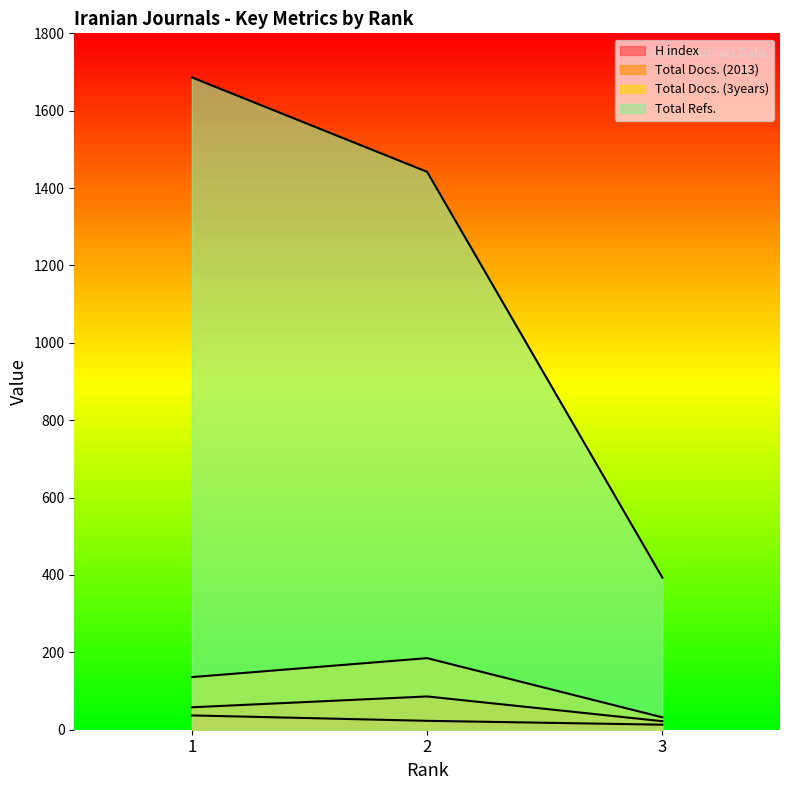

Which series has the widest spread of values?

Total Refs.